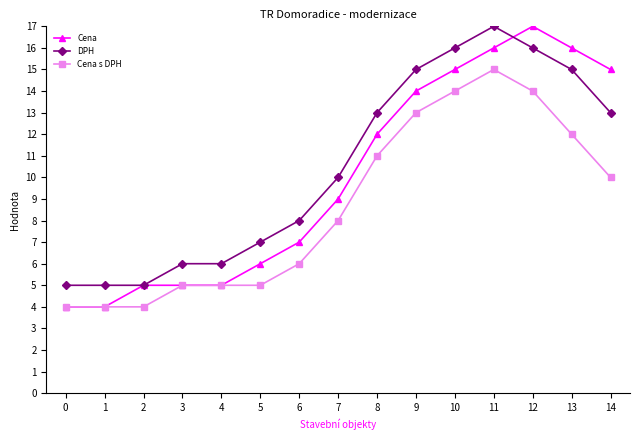

Is it true that DPH equals 15 at 9?

True